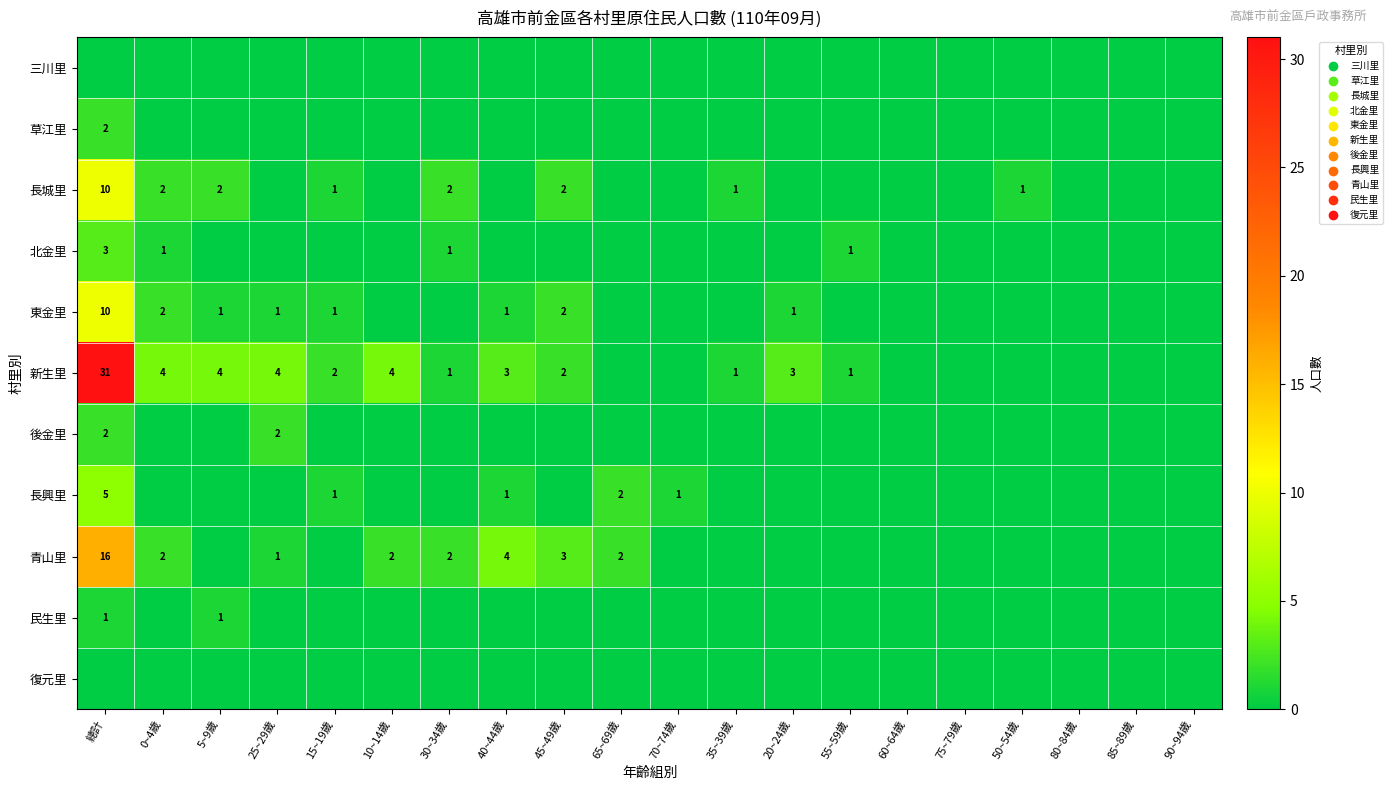

Is it true that 新生里 equals 50 at 總計?

False